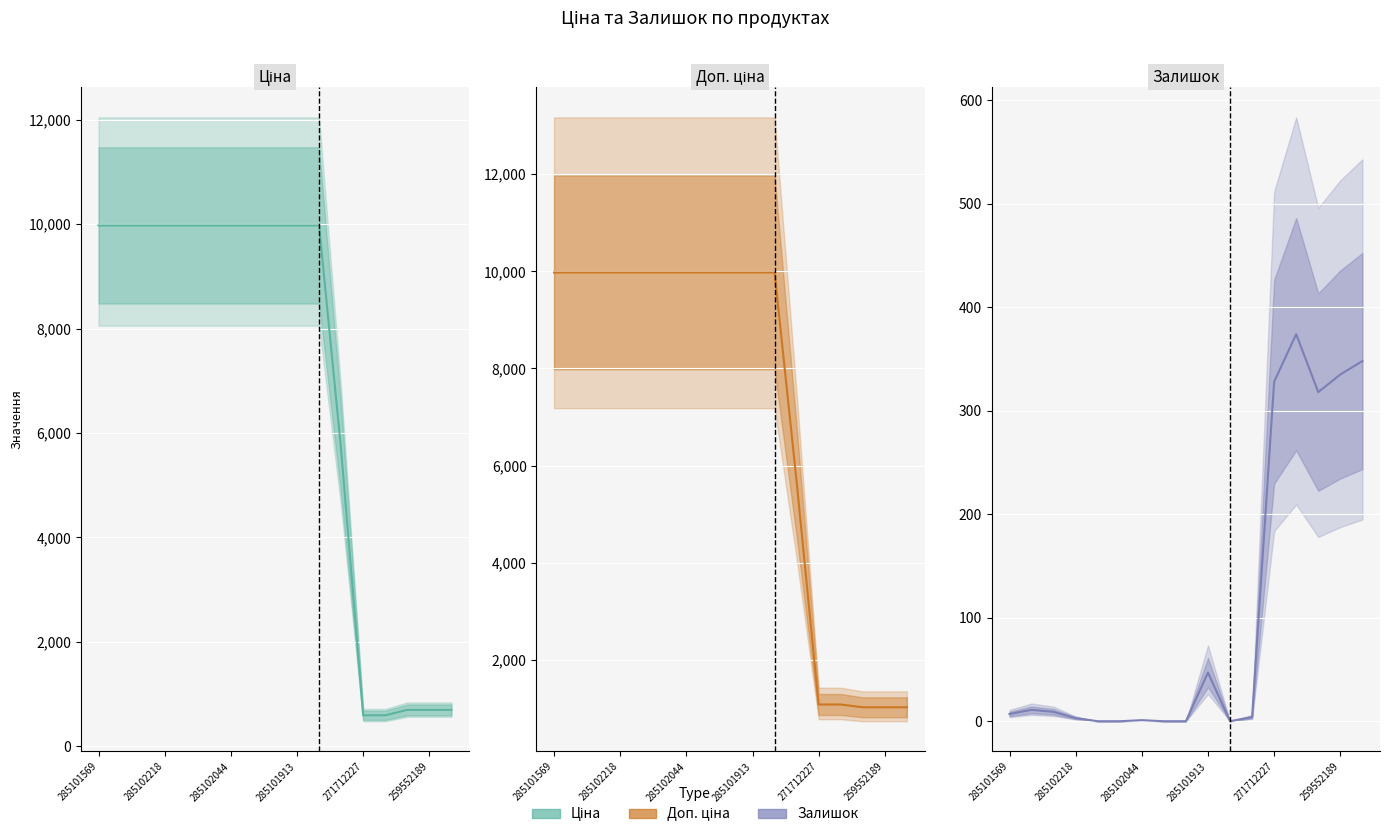

Does the chart display data point markers on the line(s)?

No